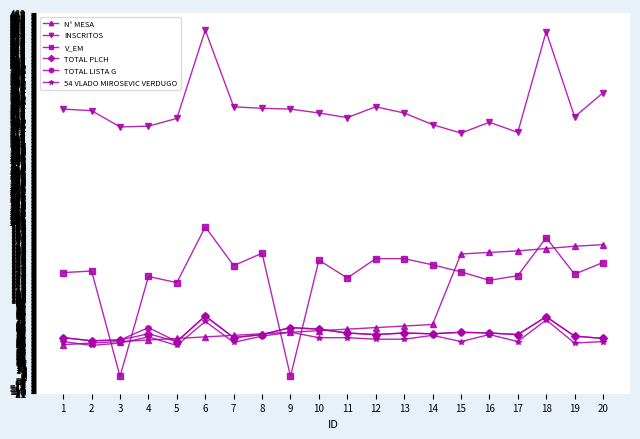

What is the highest value of the TOTAL PLCH series?

78